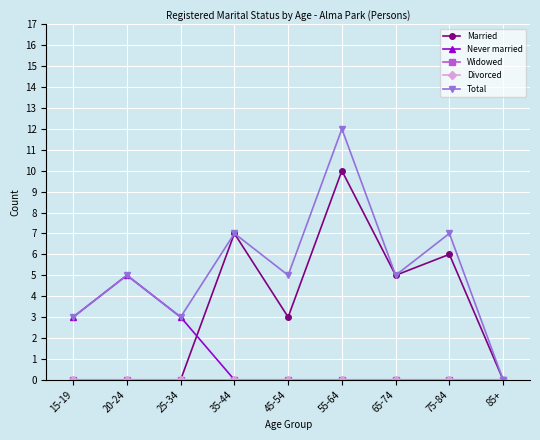

What is the average value of the Married series?

3